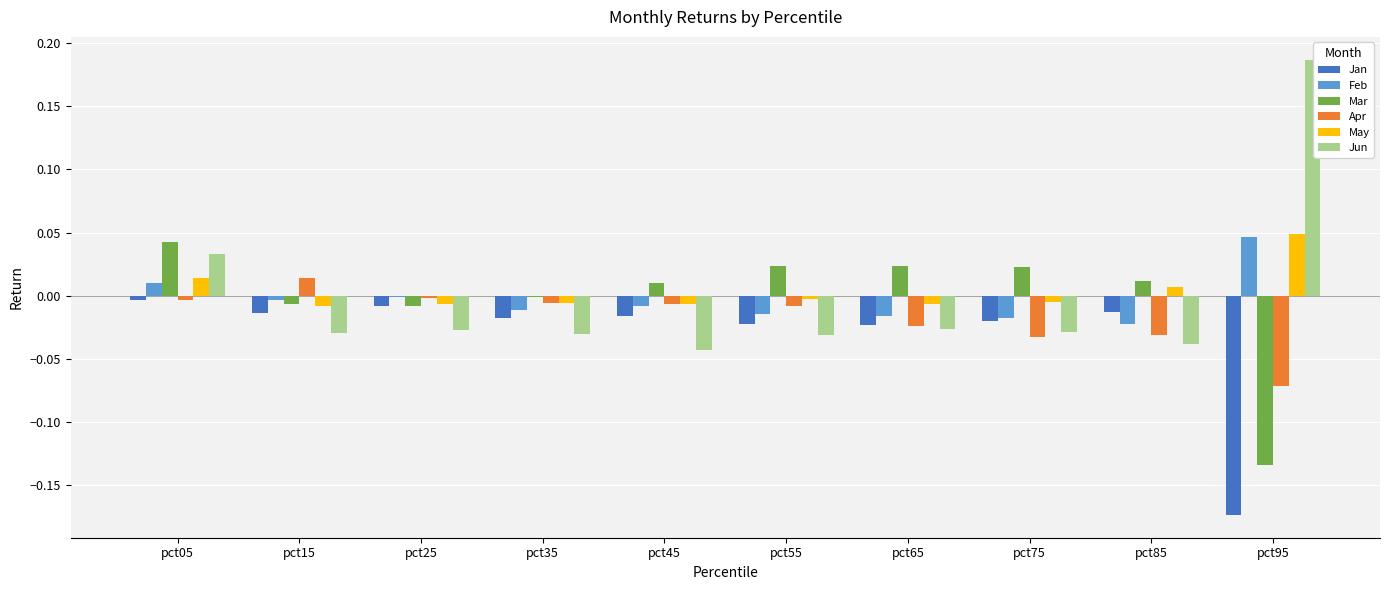

At which label does Feb first exceed 0?

pct05